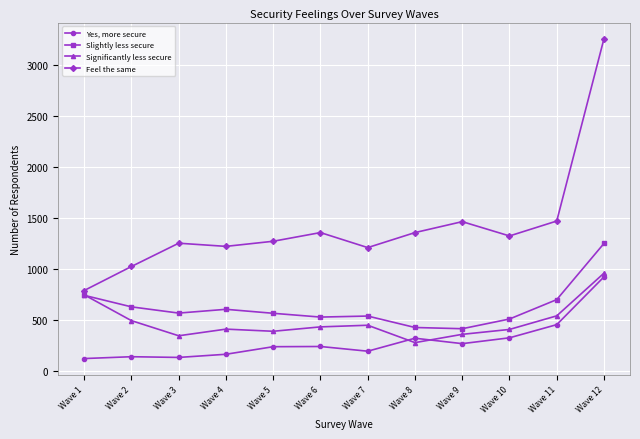

True or false: Feel the same and Yes, more secure intersect in this chart.

False